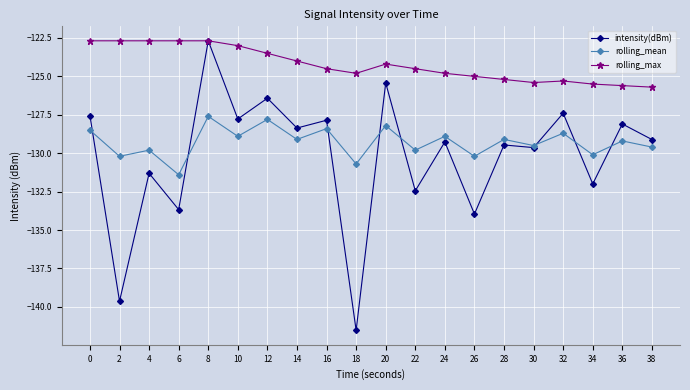

What is the greatest value displayed?

-122.7